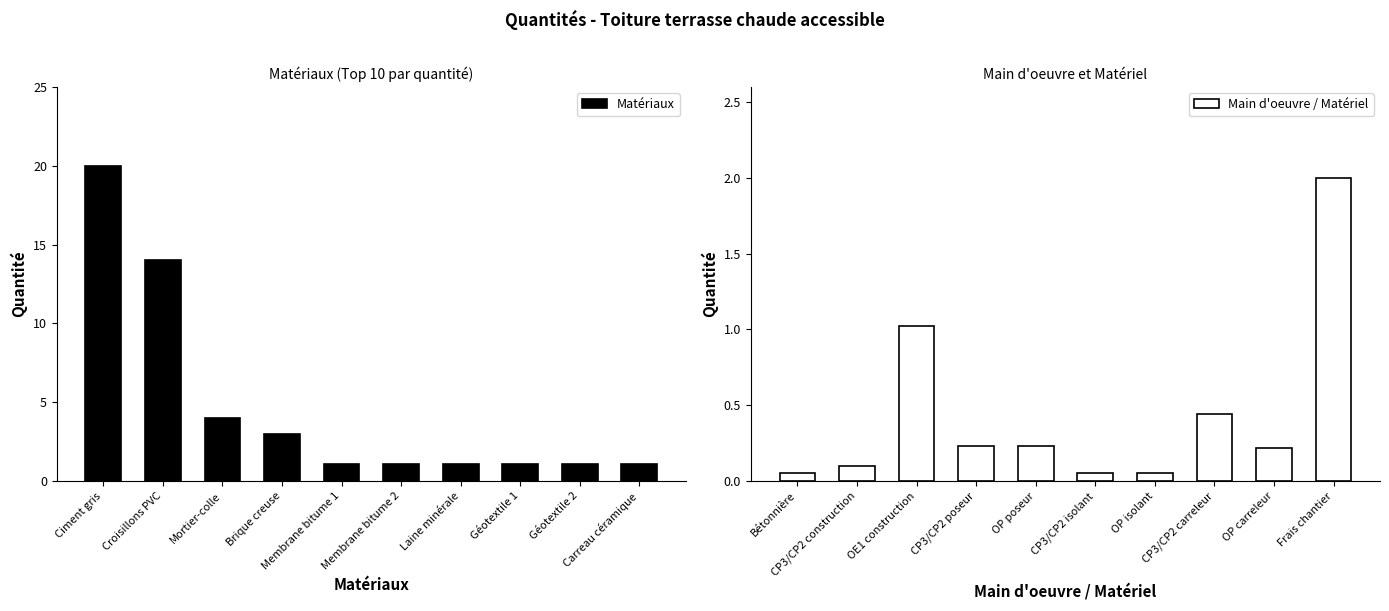

What is the smallest value displayed?

0.1